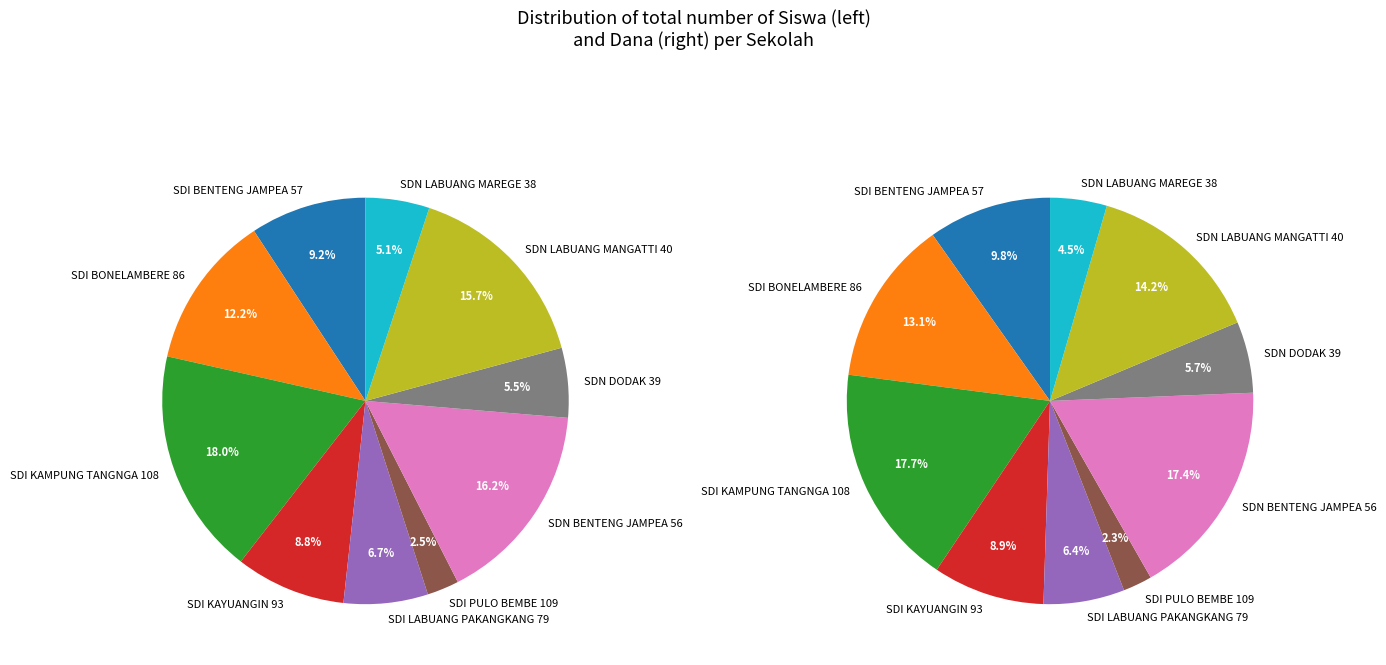

True or false: SDN LABUANG MANGATTI 40 accounts for 7% of the total.

False